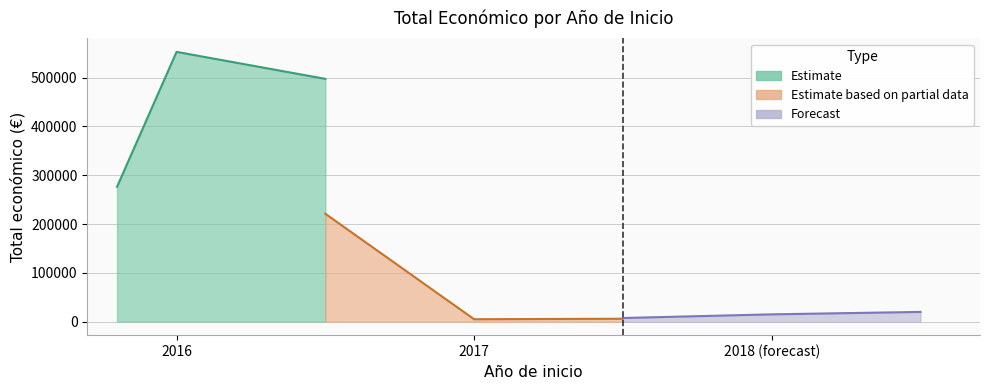

What is the smallest value displayed?

5000.0